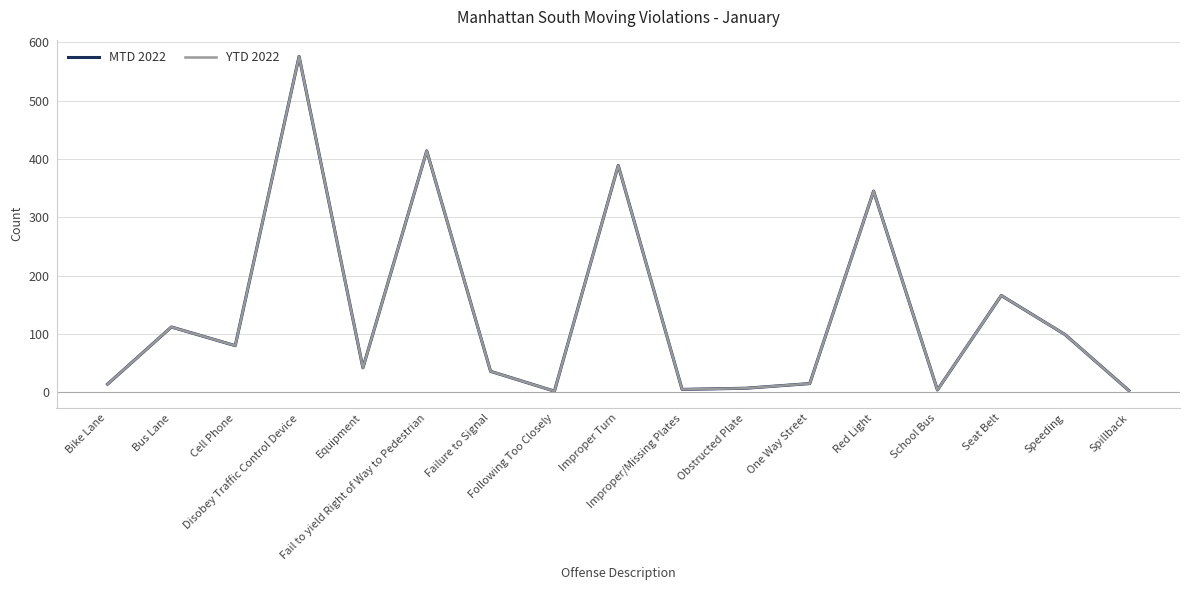

In YTD 2022, how many points are lower than both neighbors (excluding endpoints)?

5